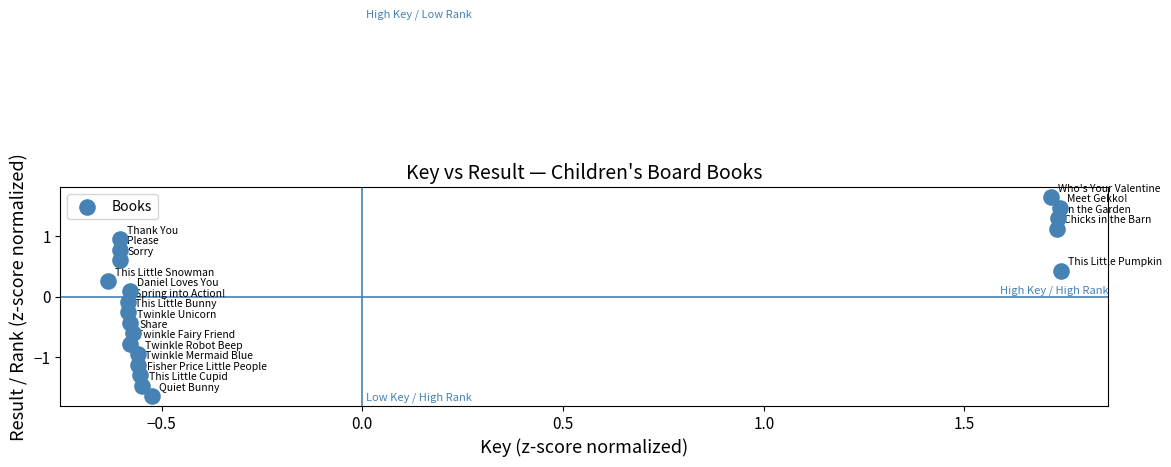

What is the range of Y values (max minus min)?

3.3